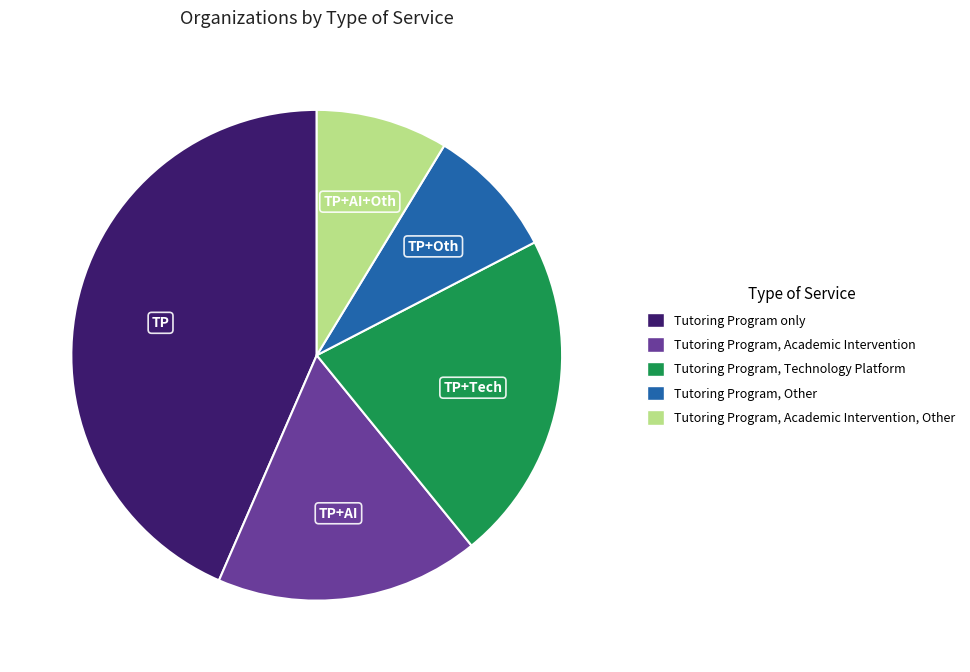

How many slices are in this pie chart?

5